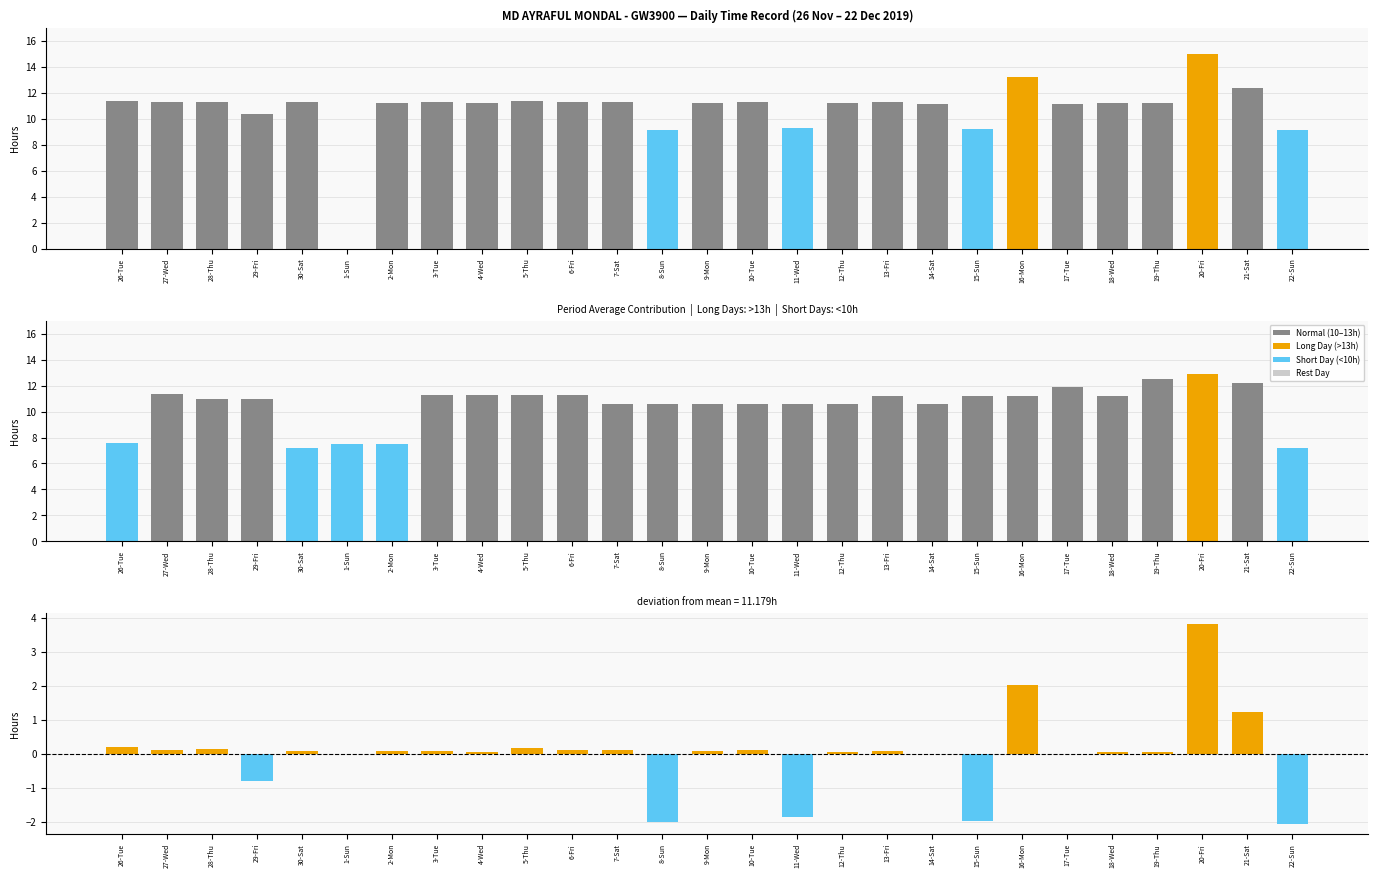

At which label does Hours Worked reach its minimum?

1-Sun